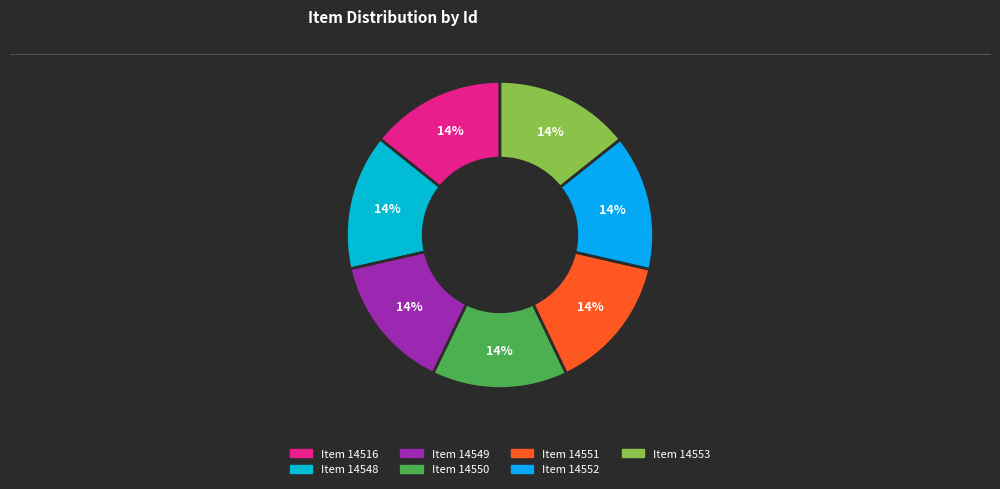

How many slices are in this pie chart?

7